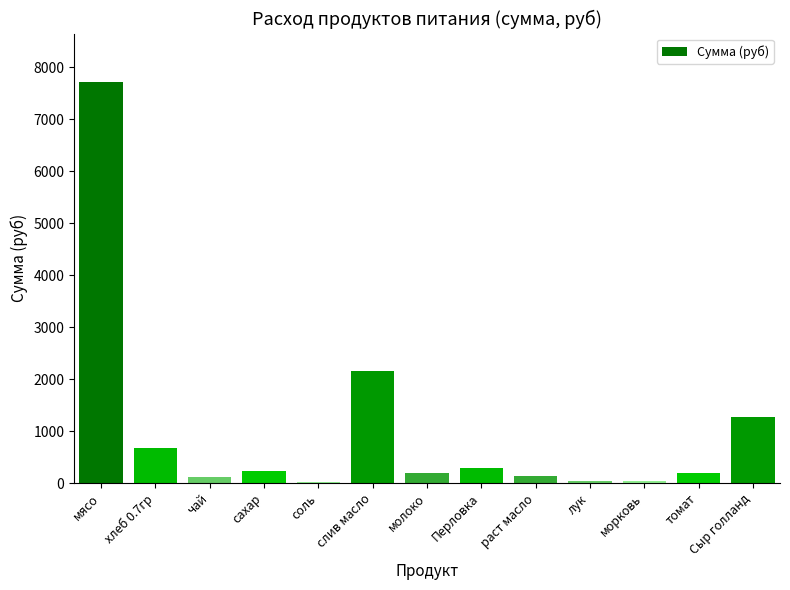

Which has a higher value, слив масло or Перловка?

слив масло